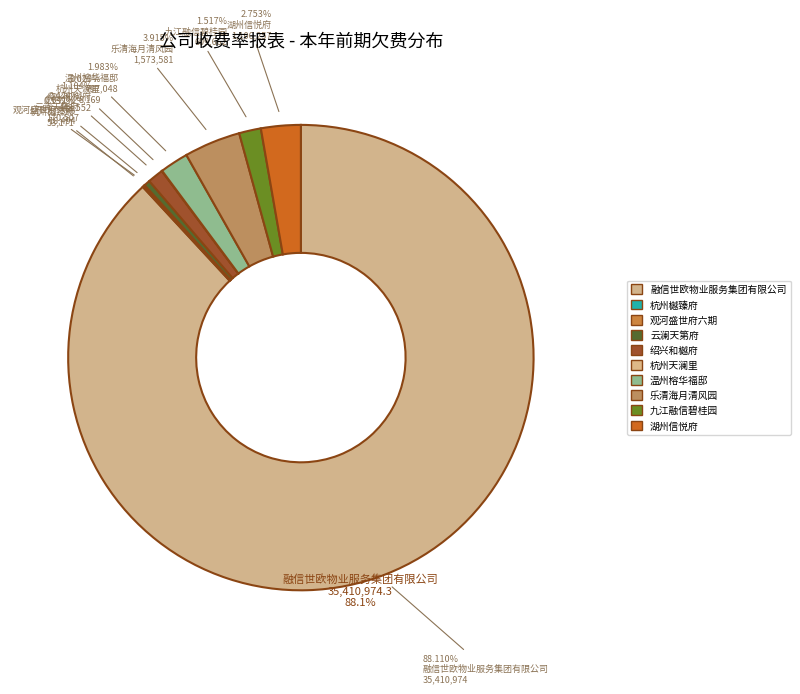

What is the smallest slice in the pie chart?

杭州天澜里